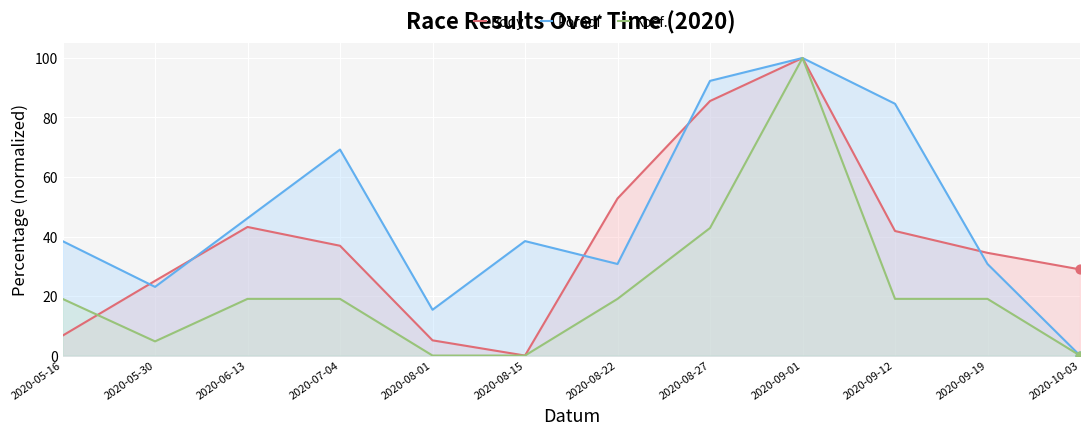

Which series reaches the minimum Y coordinate?

Body